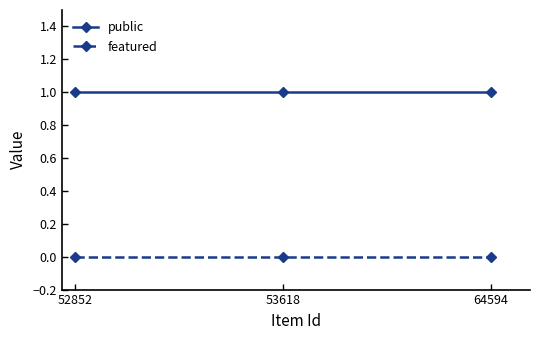

Reading left to right, transcribe all the data shown in this chart.

public: 52852=1	53618=1	64594=1
featured: 52852=0	53618=0	64594=0